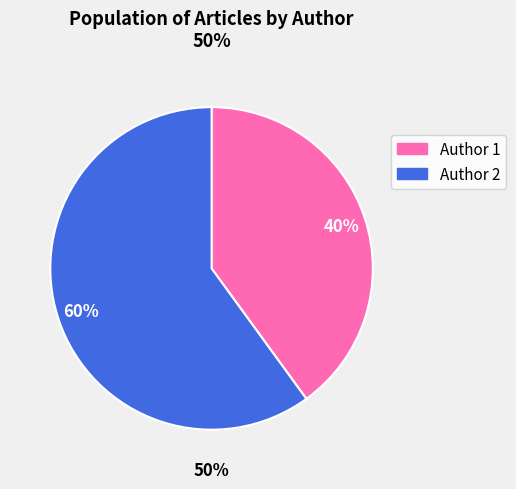

To the nearest percent, what percentage of the pie is 2?

60%